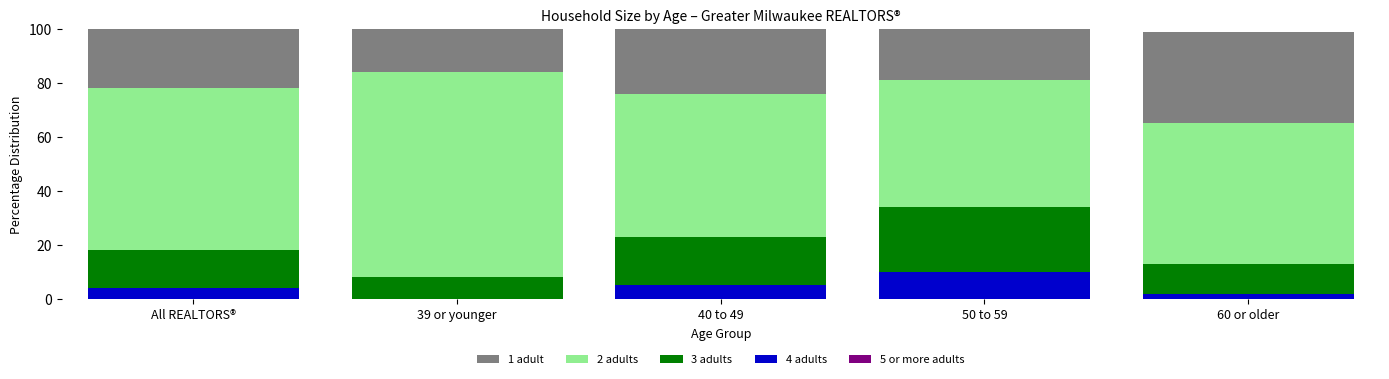

What is the total value across all series at All REALTORS®?

100